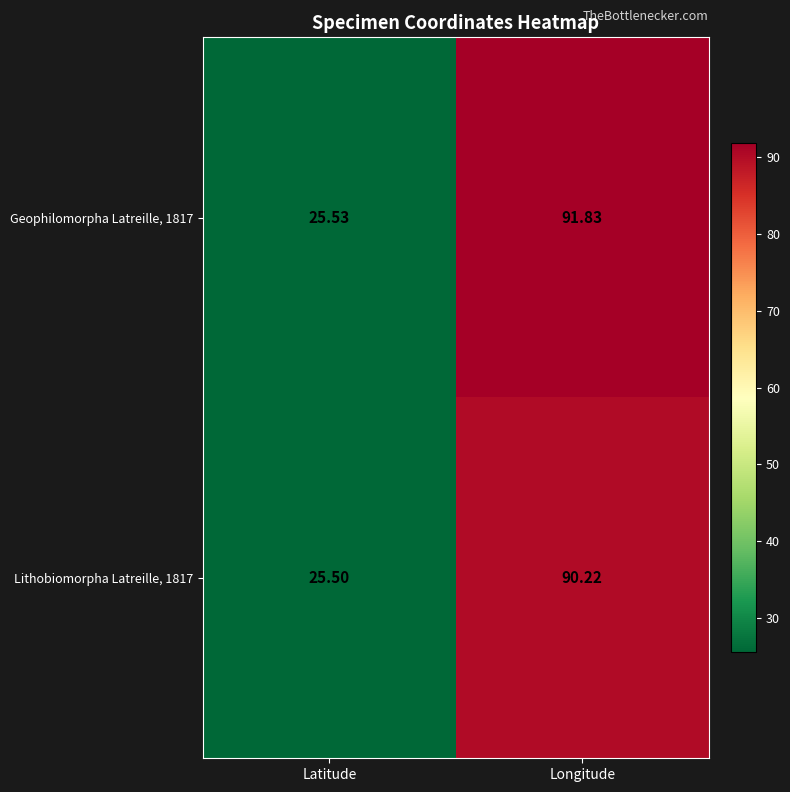

Rank the categories by Lithobiomorpha Latreille, 1817 value from lowest to highest.

Latitude, Longitude